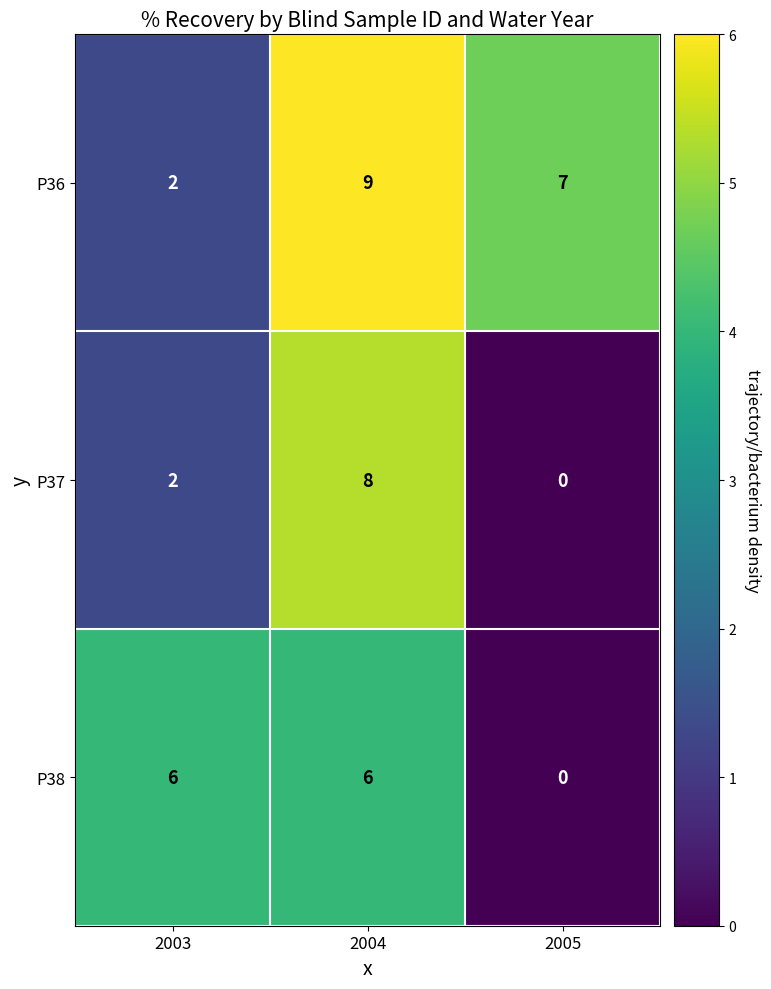

The value of P38 at 2003 is 6. True or false?

True